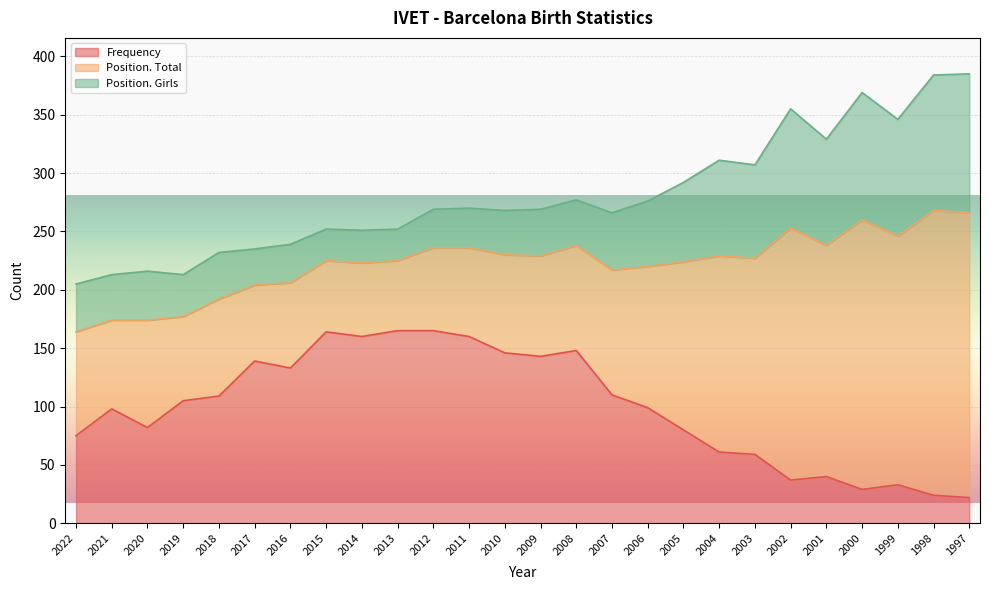

Which series has the widest spread of values?

Position. Total